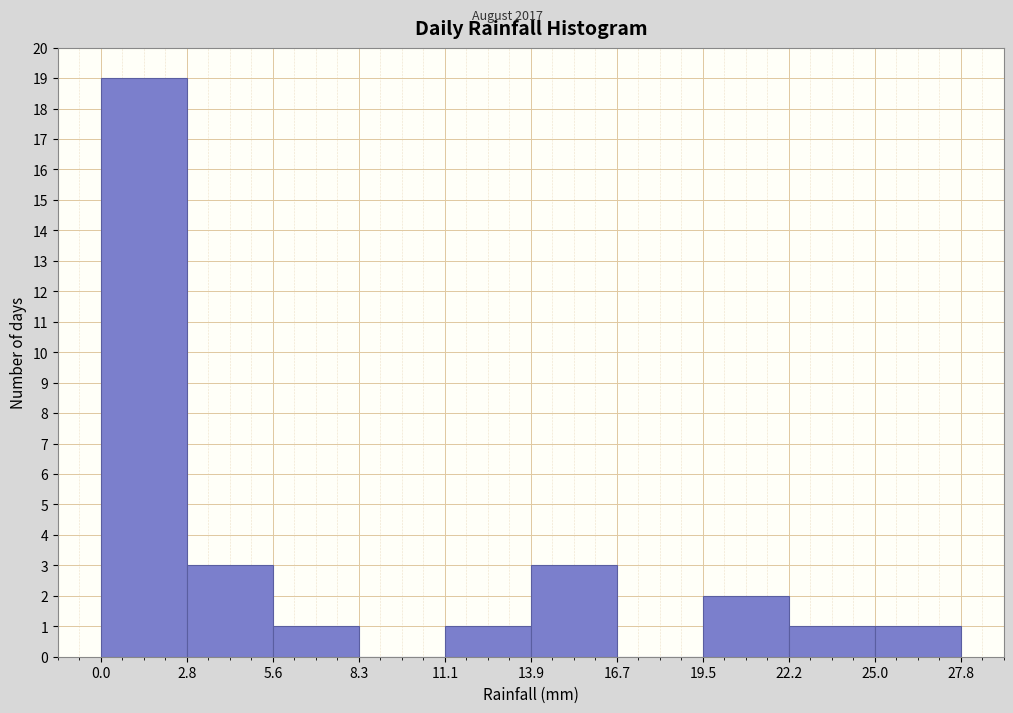

Reading left to right, transcribe this chart: for each bar, give the range it covers on the x-axis and its height. The values are not printed on the chart, so give them approximately, as read against the axis.

0.0 to 2.8: 19
2.8 to 5.6: 3
5.6 to 8.3: 1
8.3 to 11.1: 0
11.1 to 13.9: 1
13.9 to 16.7: 3
16.7 to 19.5: 0
19.5 to 22.2: 2
22.2 to 25.0: 1
25.0 to 27.8: 1